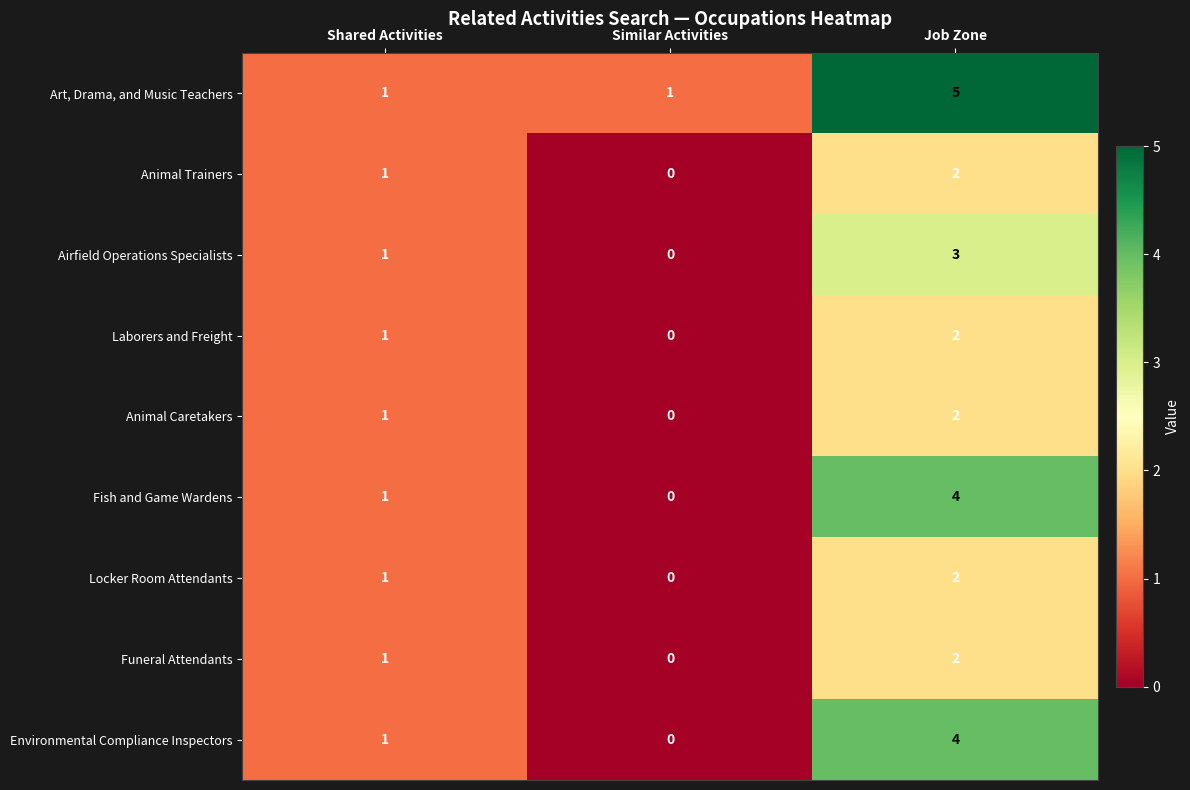

At which category is the sum across all series the highest?

Job Zone